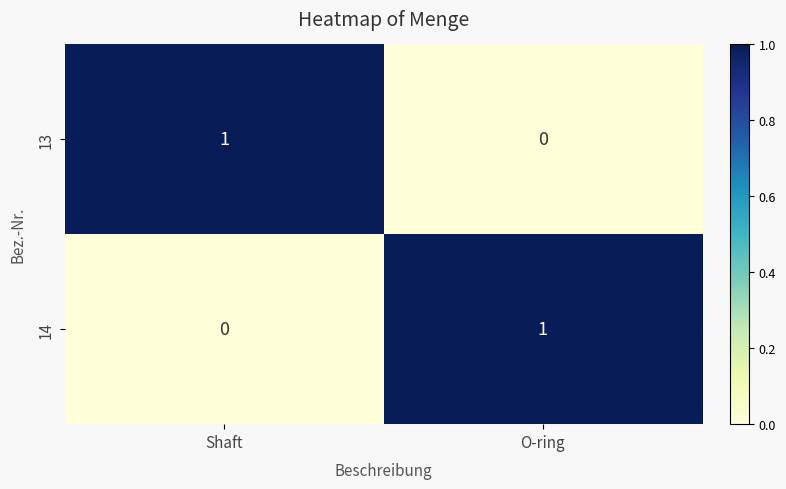

Is the value of 13 at O-ring greater than the value of 14 at O-ring?

No